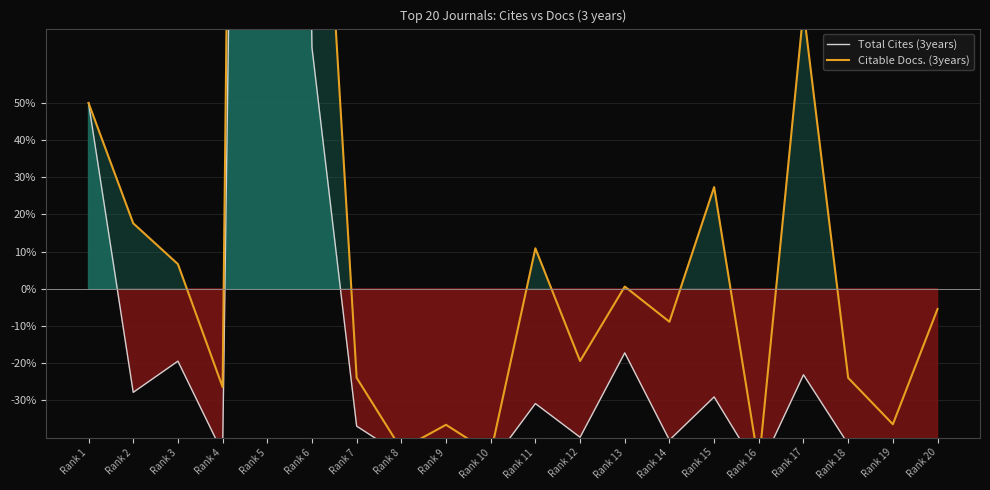

What is the total value across all series at Rank 9?

-79.9